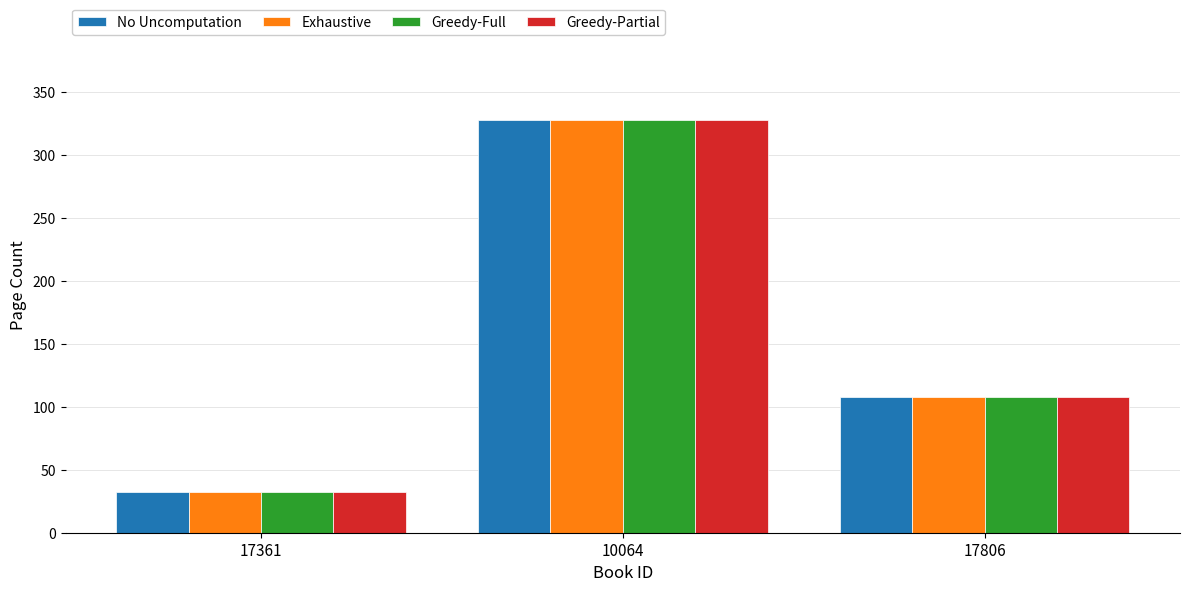

At which category does the chart reach its peak across all series?

10064